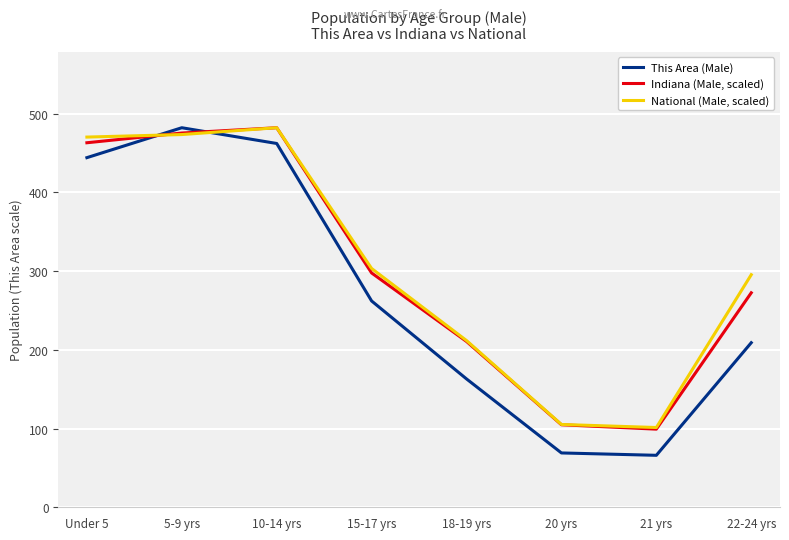

What is the total value across all series at 22-24 yrs?

776.7